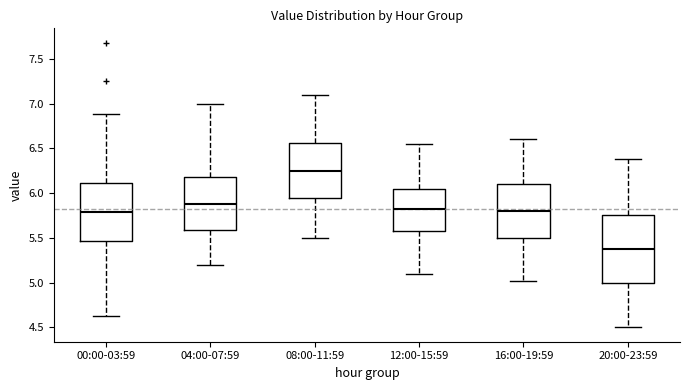

Reading left to right, read every box against the y-axis: the position of its median line, the range the box covers, and the ends of its whiskers. The values are not printed on the chart, so give them approximately, as read against the axis.

00:00-03:59: median 5.80, box 5.45 to 6.10, whiskers 4.65 to 6.90
04:00-07:59: median 5.90, box 5.60 to 6.20, whiskers 5.20 to 7.00
08:00-11:59: median 6.25, box 5.95 to 6.55, whiskers 5.50 to 7.10
12:00-15:59: median 5.80, box 5.60 to 6.05, whiskers 5.10 to 6.55
16:00-19:59: median 5.80, box 5.50 to 6.10, whiskers 5.00 to 6.60
20:00-23:59: median 5.40, box 5.00 to 5.75, whiskers 4.50 to 6.40